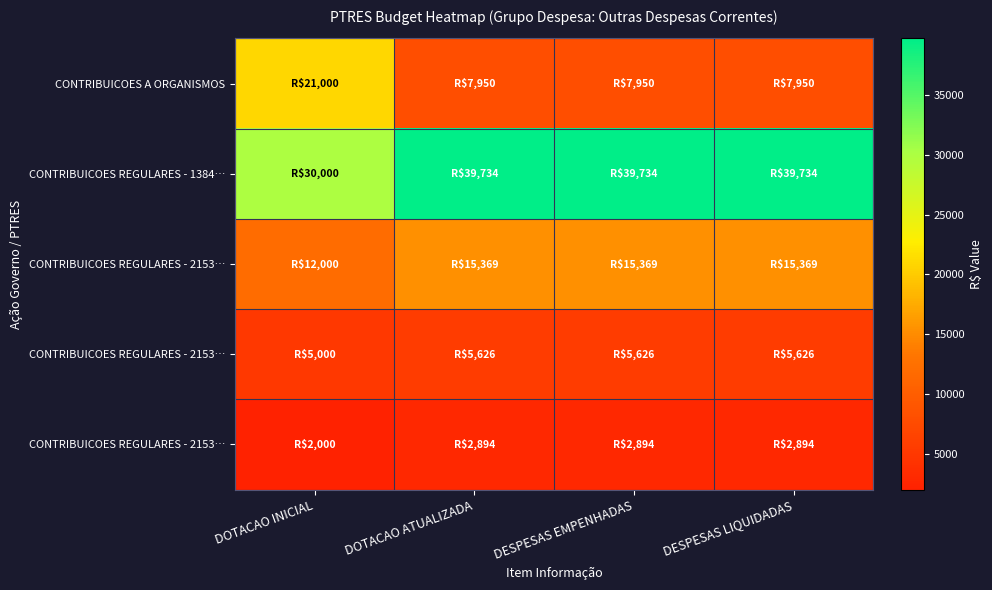

Which has a higher value, DOTACAO INICIAL or DESPESAS LIQUIDADAS?

DOTACAO INICIAL